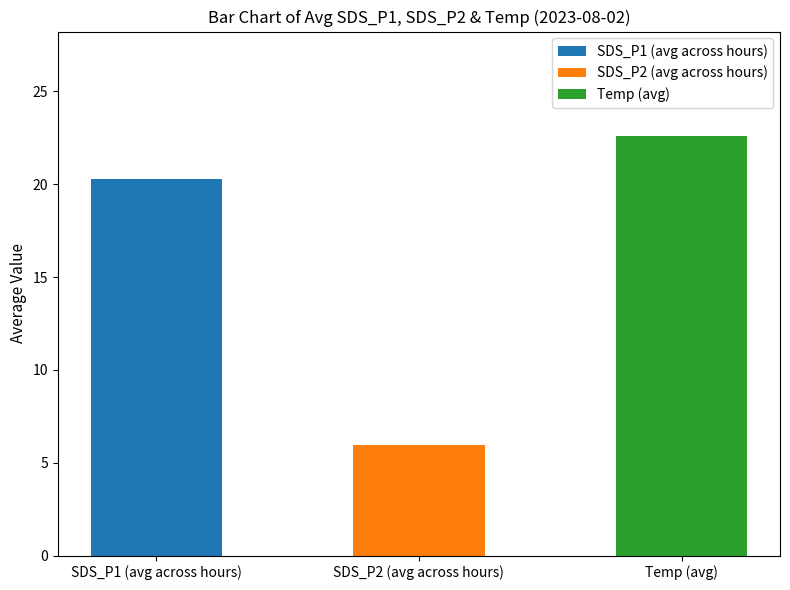

Is it true that the value at SDS_P1 (avg across hours) is 31.4?

False